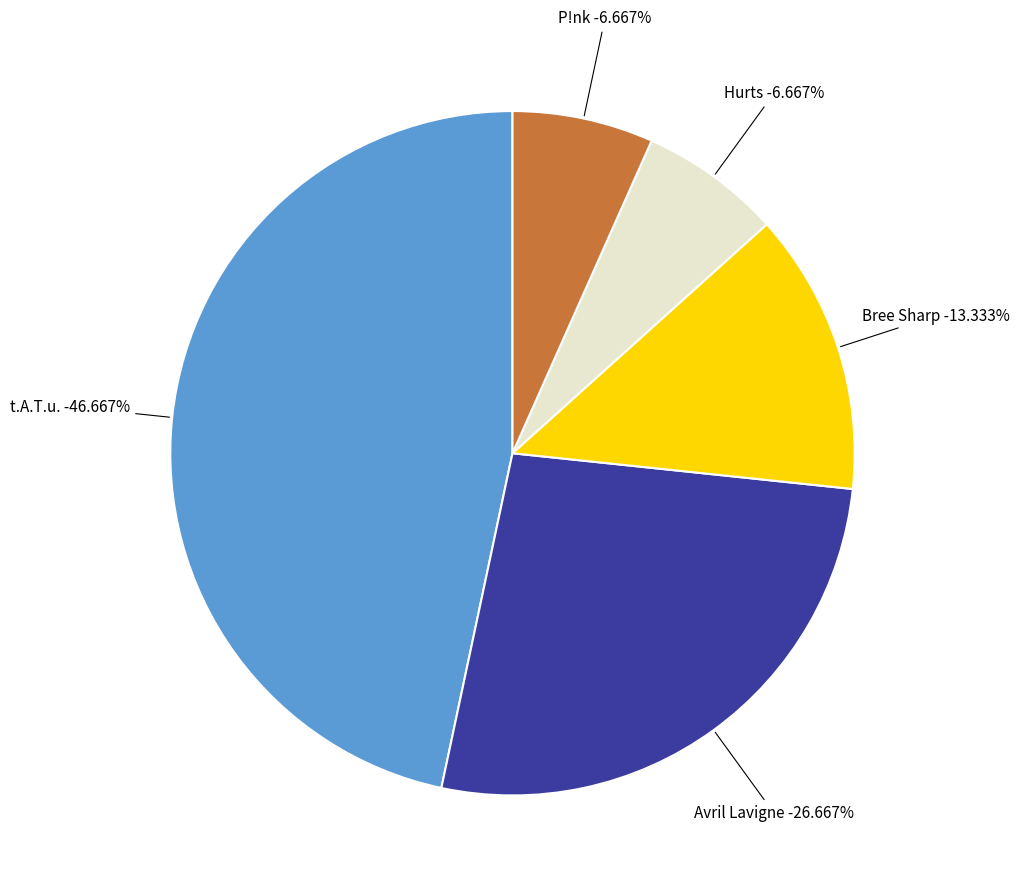

What is the largest slice in the pie chart?

t.A.T.u.